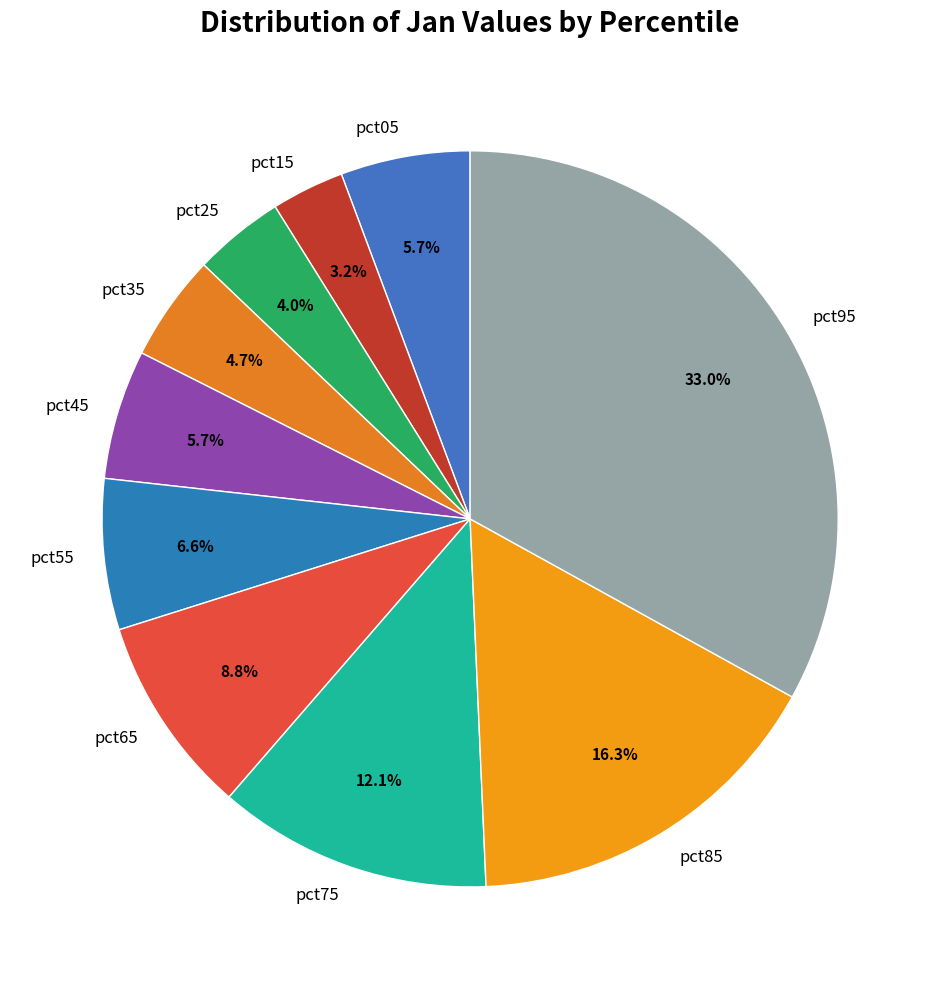

How many segments does this pie chart have?

10